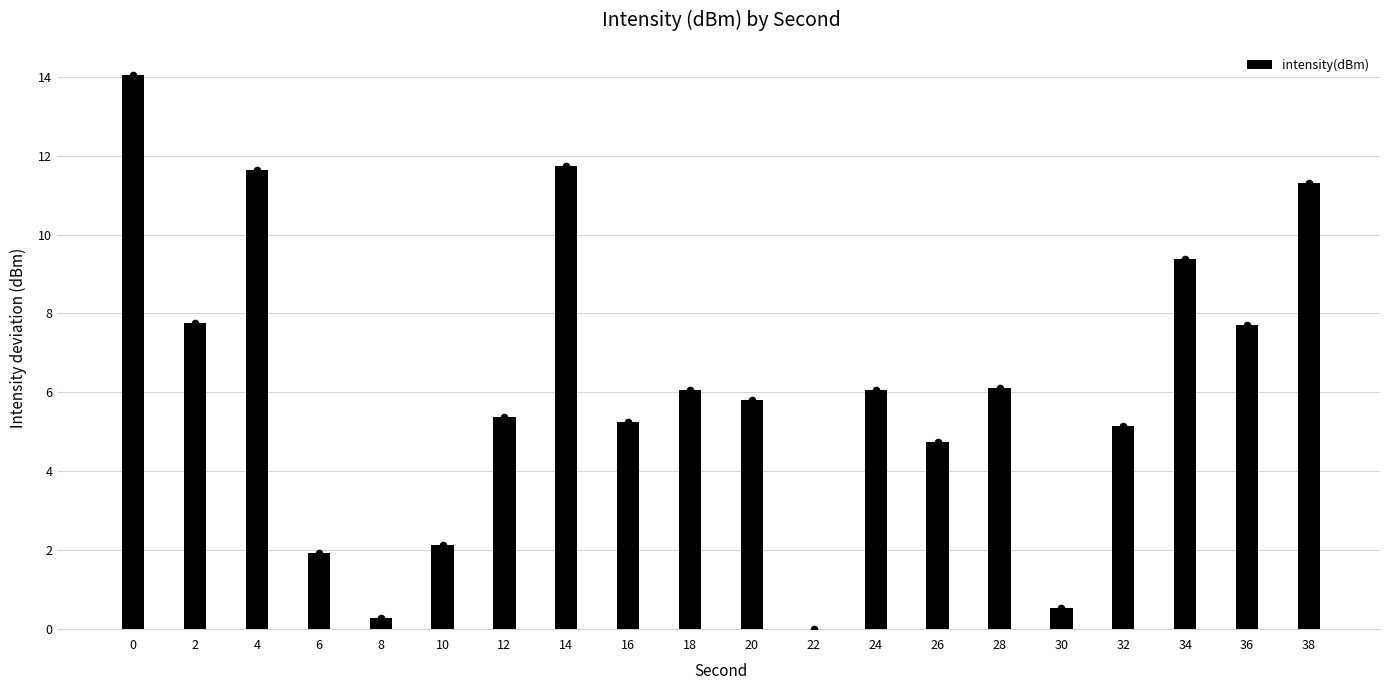

What is the change in value from 22 to 32?

+5.2